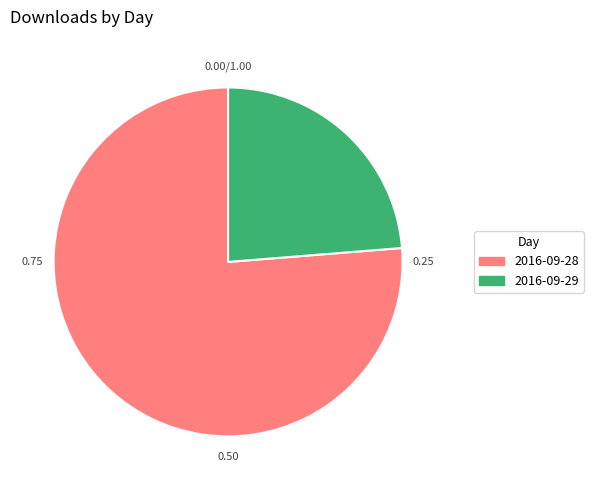

What is the smallest slice in the pie chart?

2016-09-29